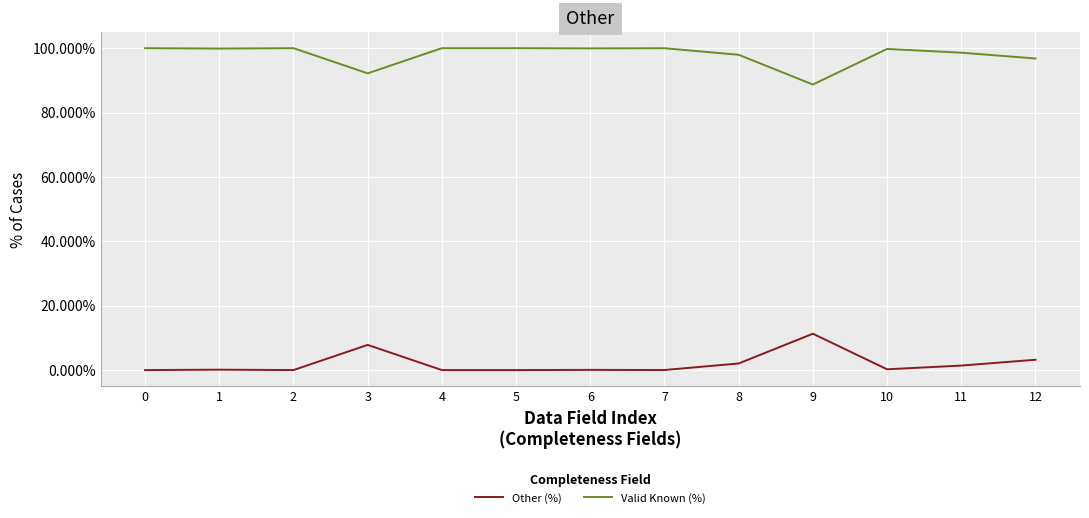

Reading left to right, extract all data points from this chart.

Other (%): 0.0	0.0	0.0	0.1	0.0	0.0	0.0	0.0	0.0	0.1	0.0	0.0	0.0
Valid Known (%): 1.0	1.0	1.0	0.9	1.0	1.0	1.0	1.0	1.0	0.9	1.0	1.0	1.0